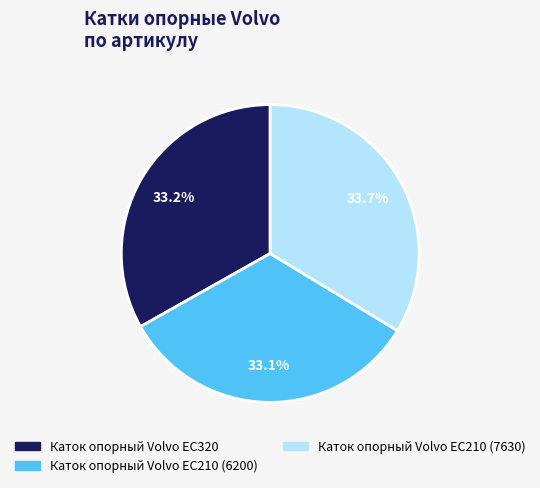

Which category has the biggest portion of the pie?

Каток опорный Volvo EC210 (7630)